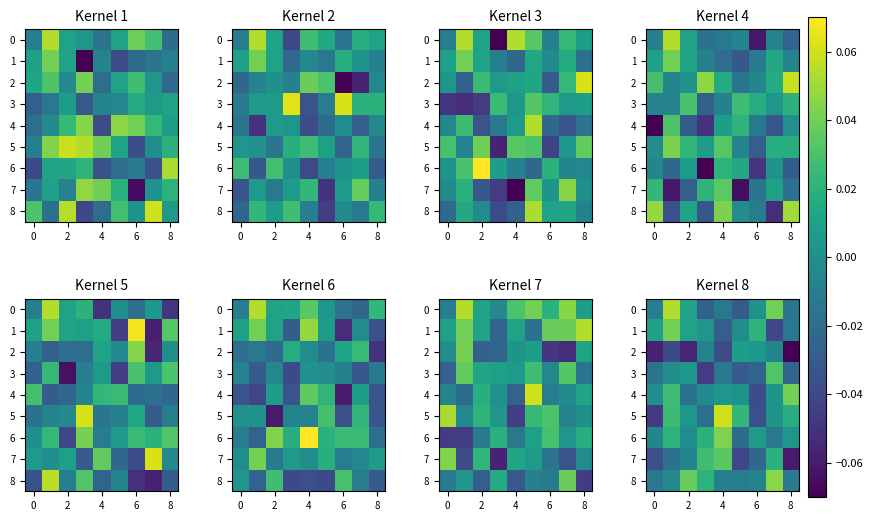

How many positive values does the row_0 series have?

4